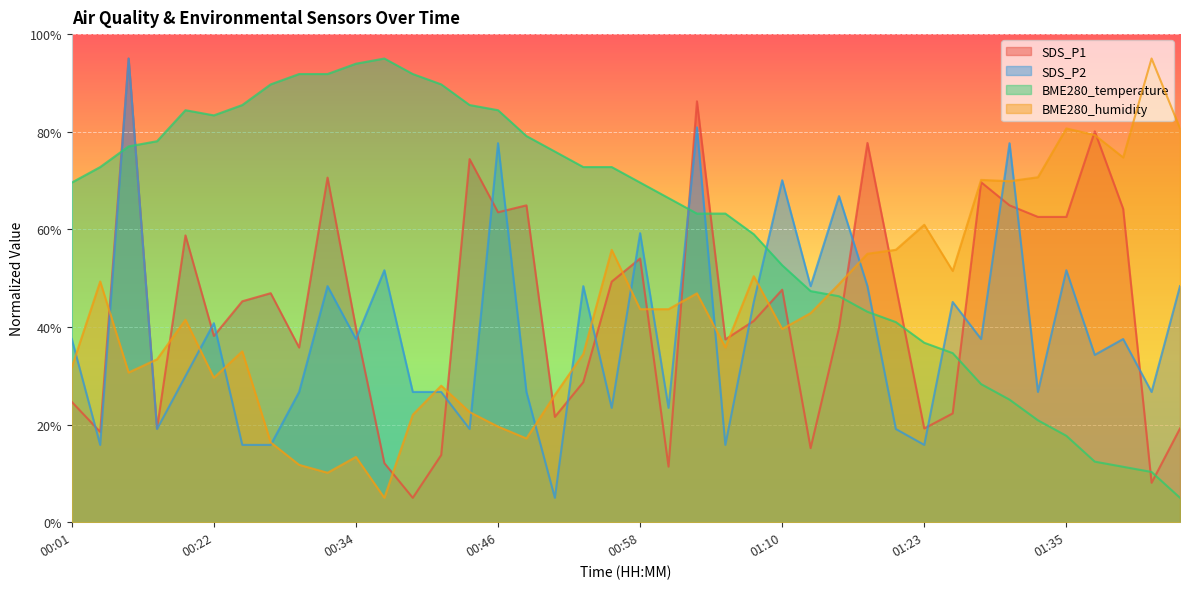

What is the smallest value displayed?

5.0